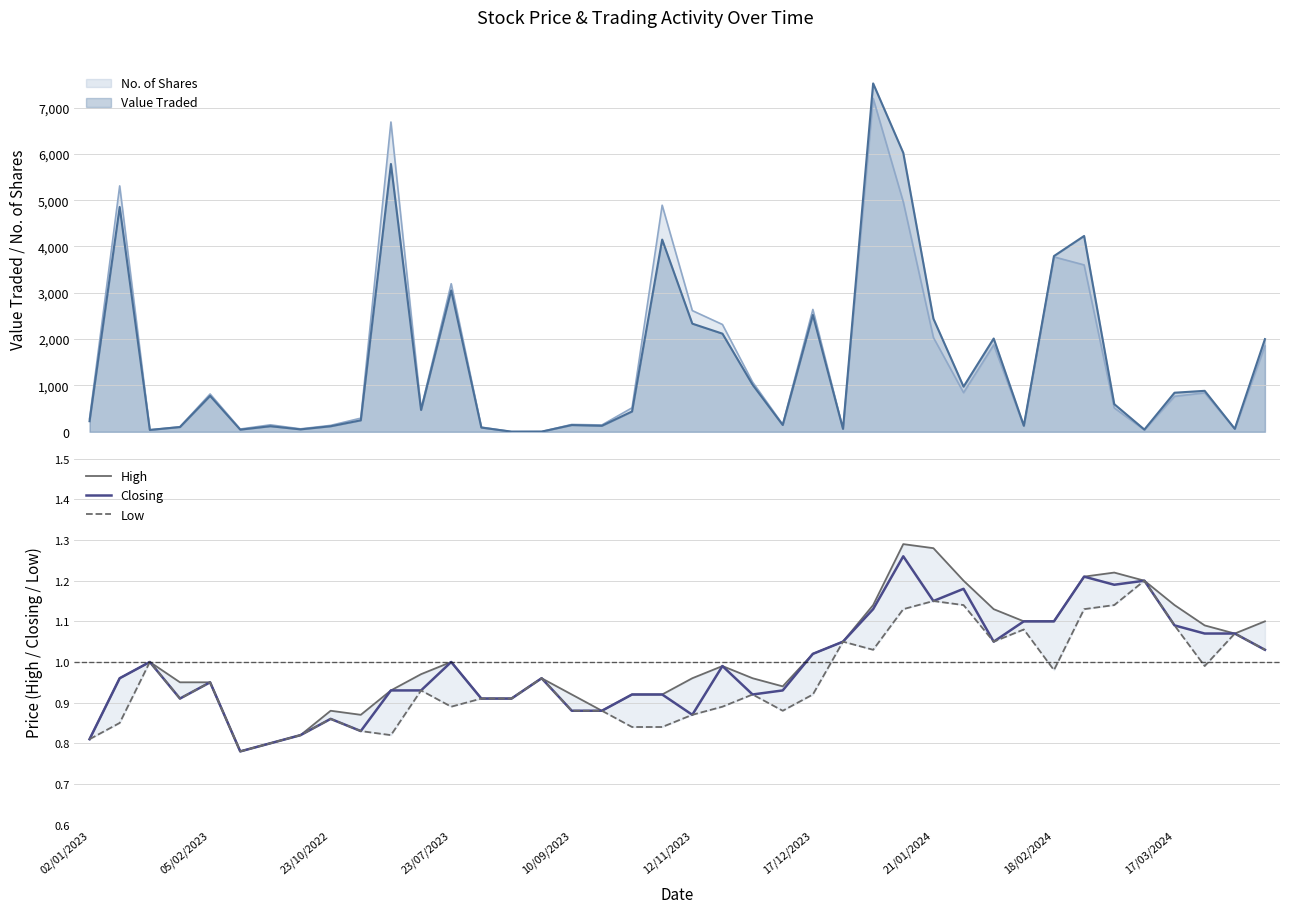

How many lines are shown in the chart?

3